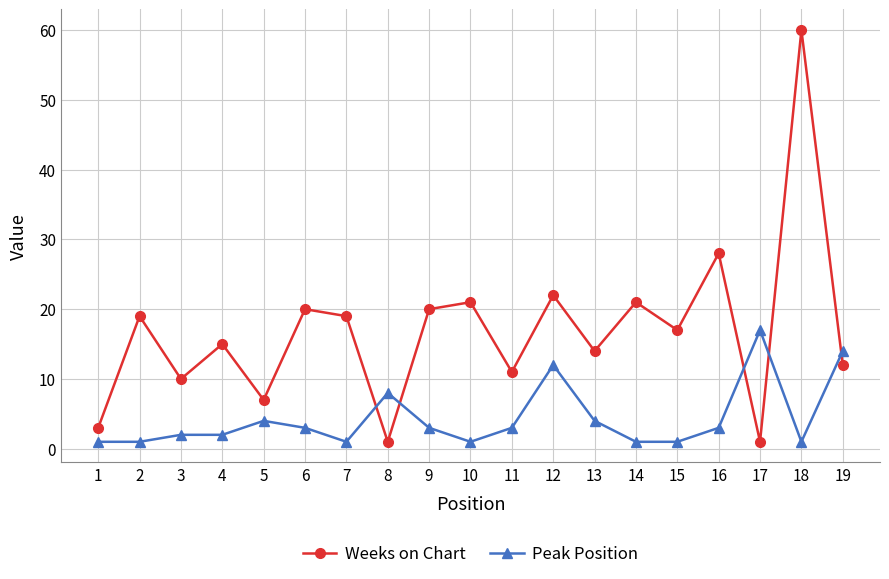

How many times do Weeks on Chart and Peak Position cross each other?

5